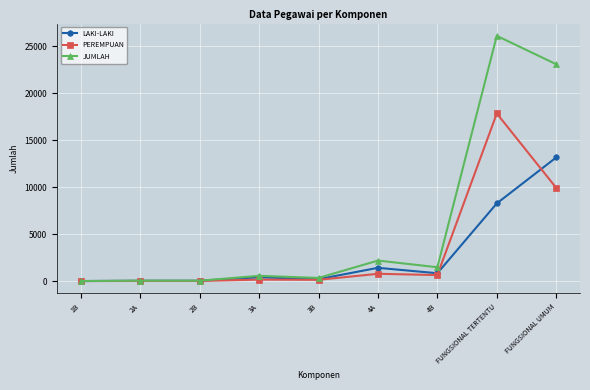

What is the value of the LAKI-LAKI point at the 9th from the left?

13174